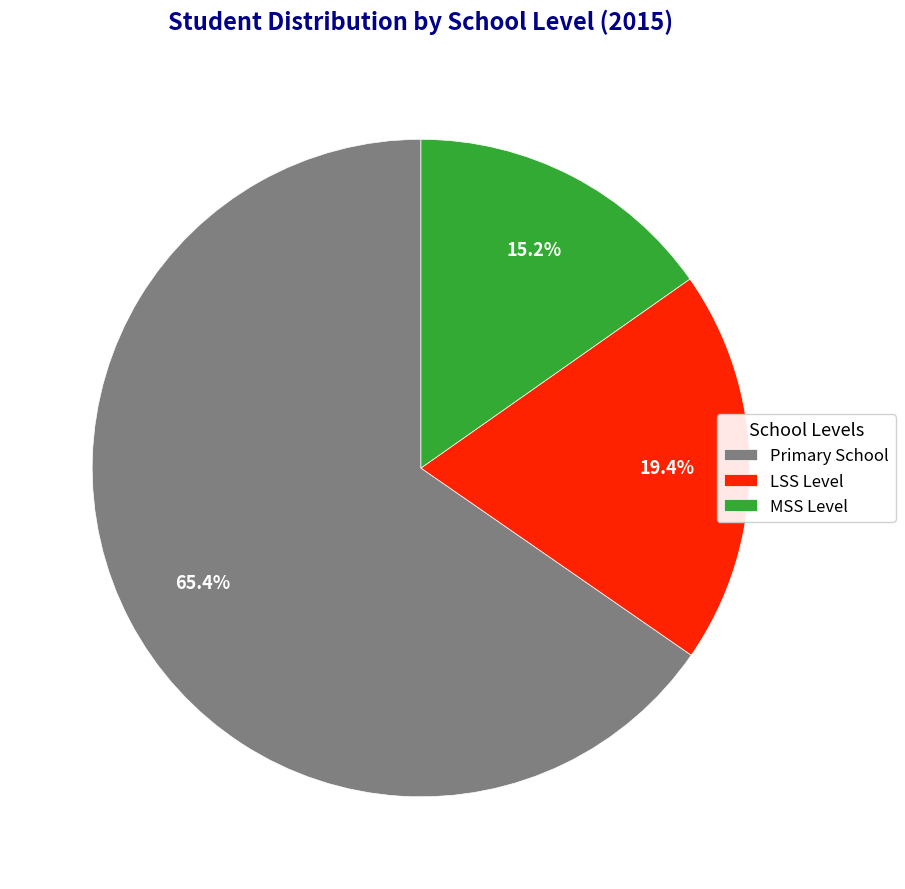

To the nearest percent, what percentage of the pie is MSS Level?

15%